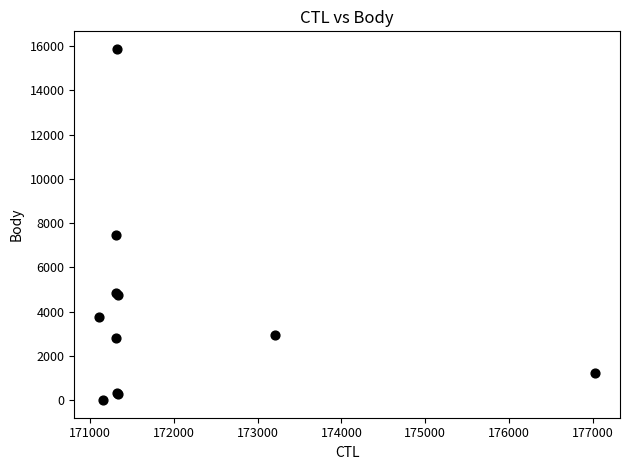

What Y value in the scatter plot is closest to 7940?

7487